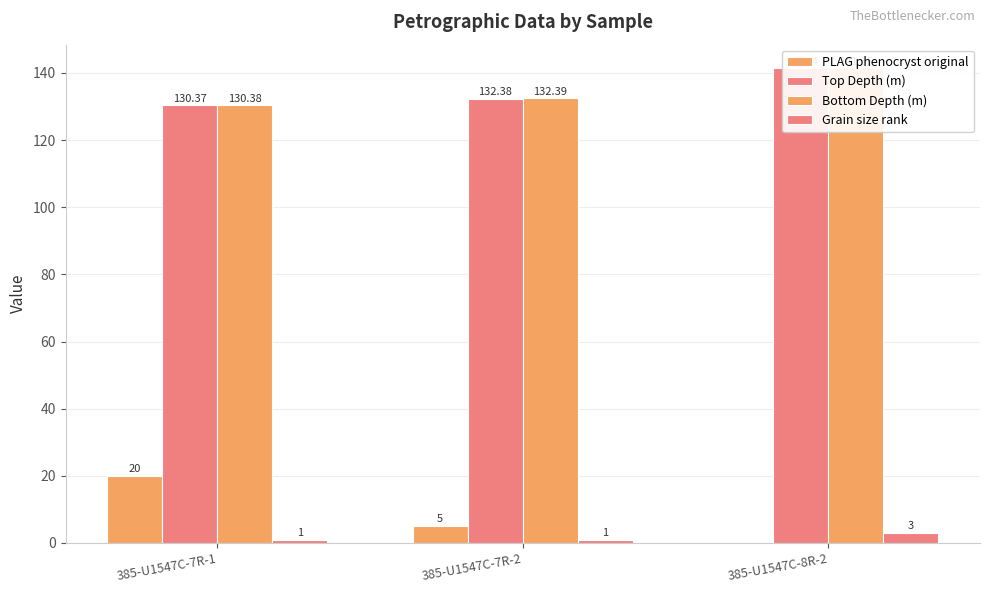

Which series has the widest spread of values?

PLAG phenocryst original